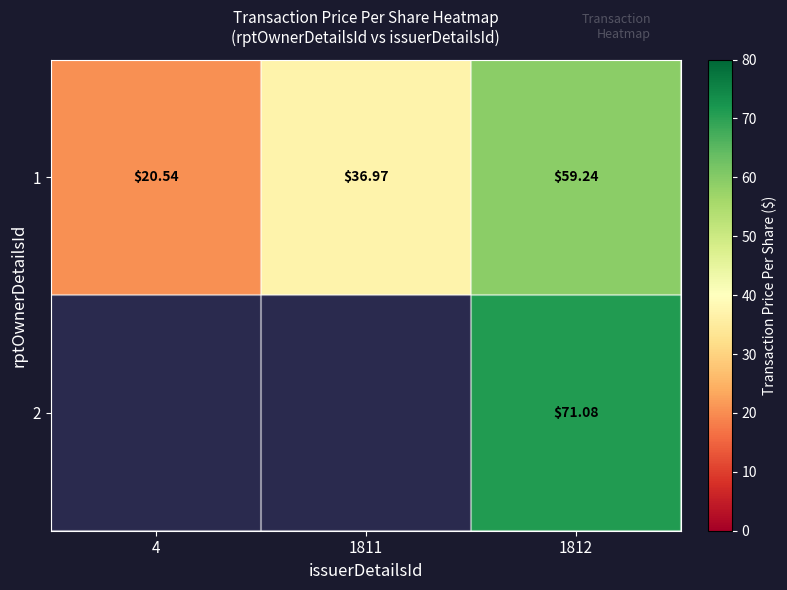

How many data points in 1 are less than 36?

1